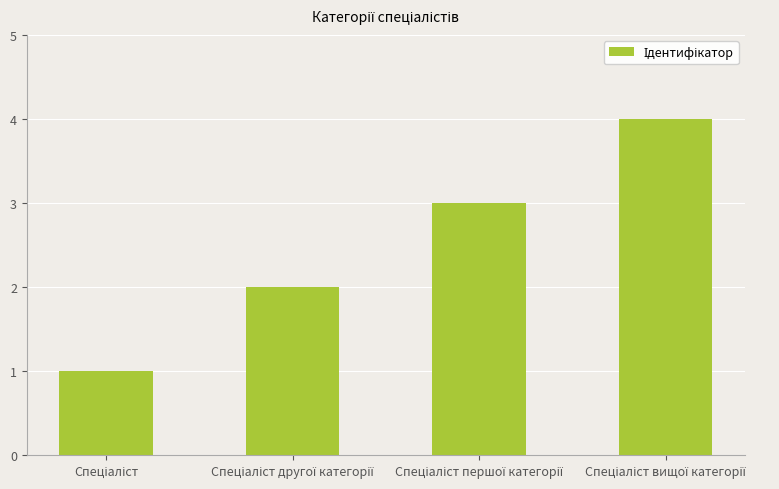

What is the smallest value displayed?

1